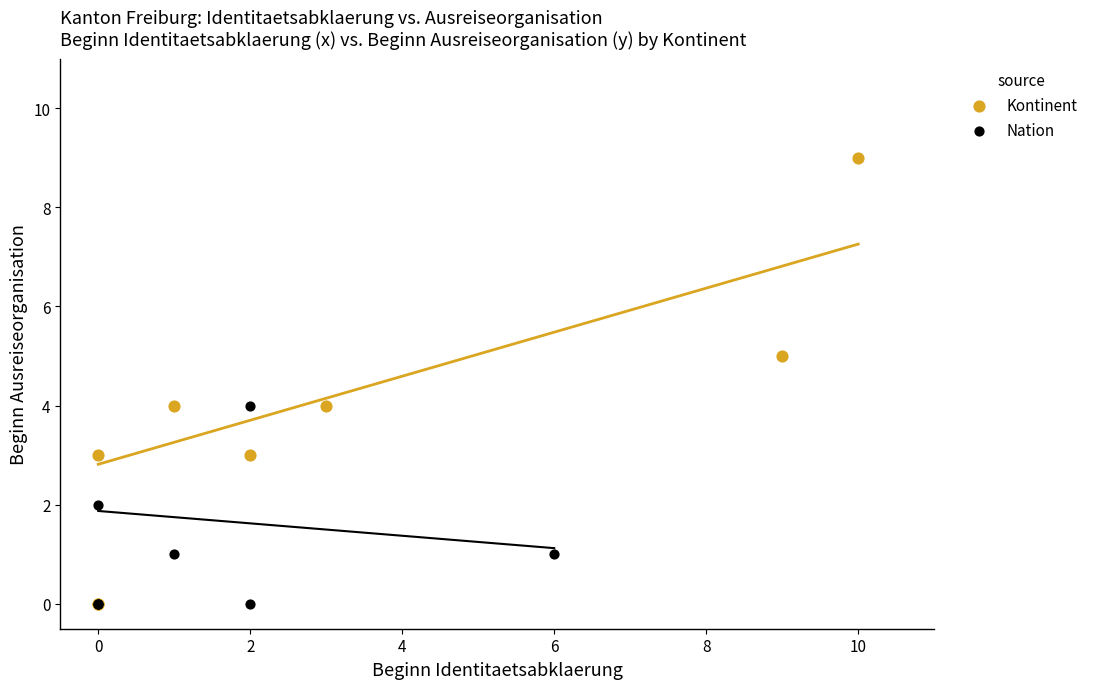

Which series reaches the maximum Y coordinate?

Kontinent